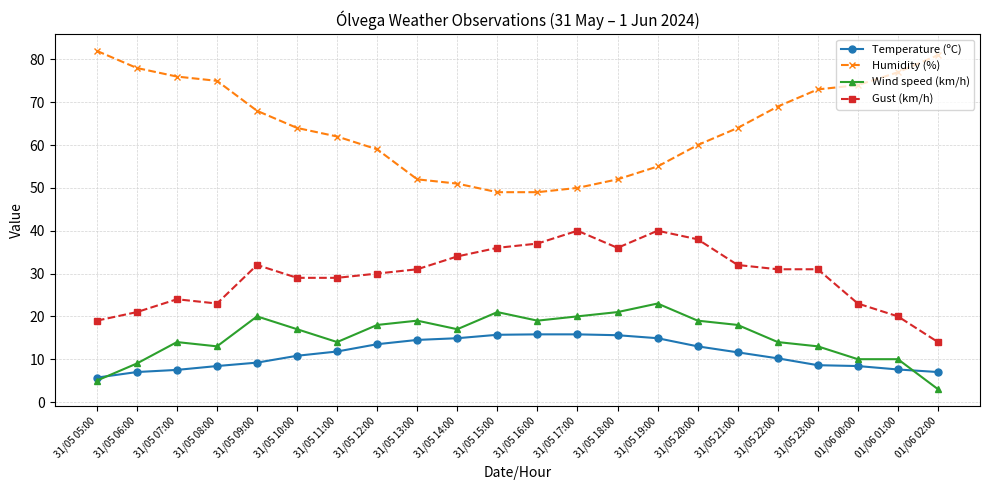

True or false: Temperature (ºC) and Gust (km/h) cross at least once.

False